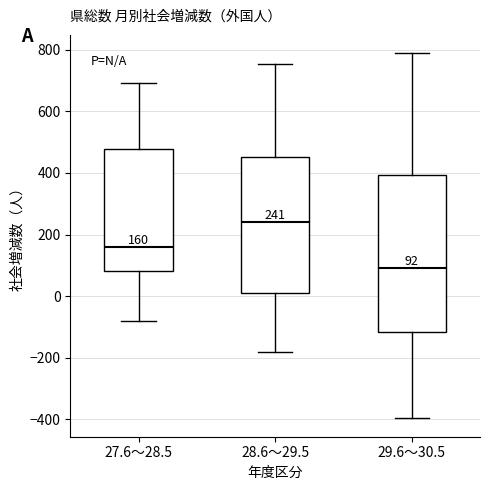

Which box is the tallest, from its lower edge to its upper edge?

29.6～30.5